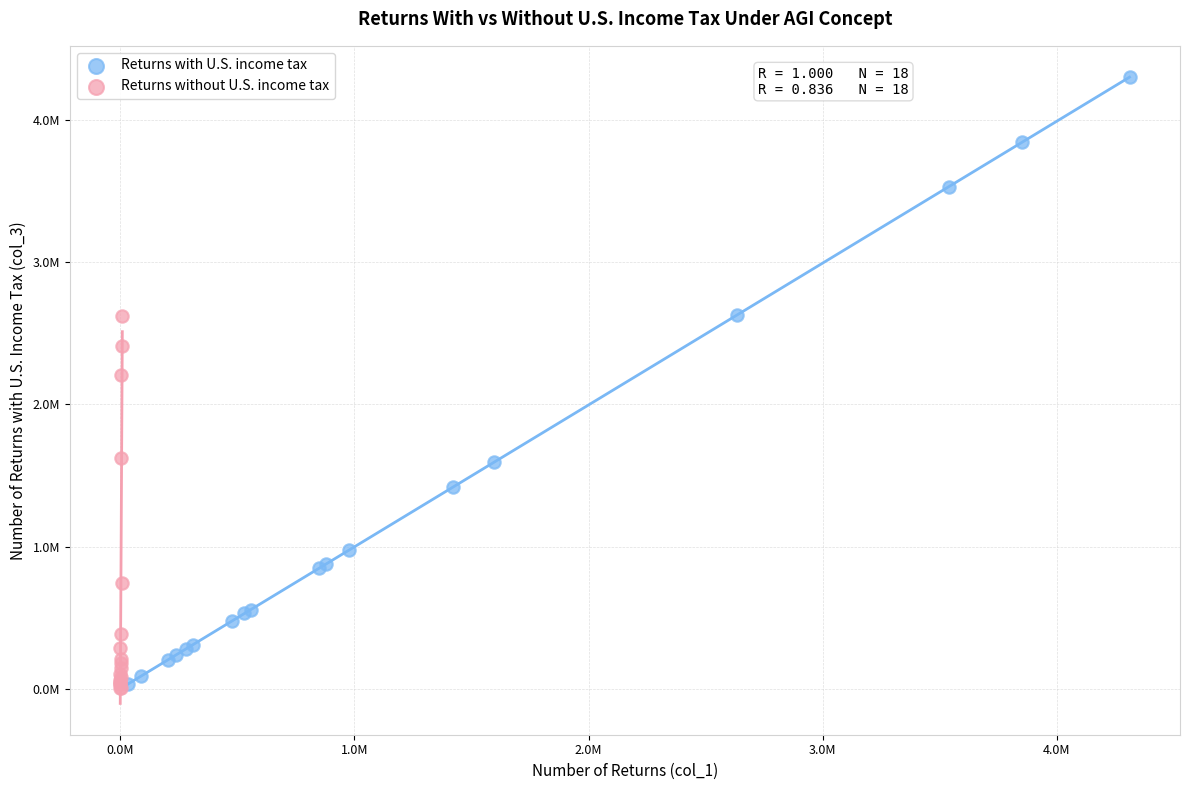

What are all the series names shown in the legend?

Returns with U.S. income tax, Returns without U.S. income tax